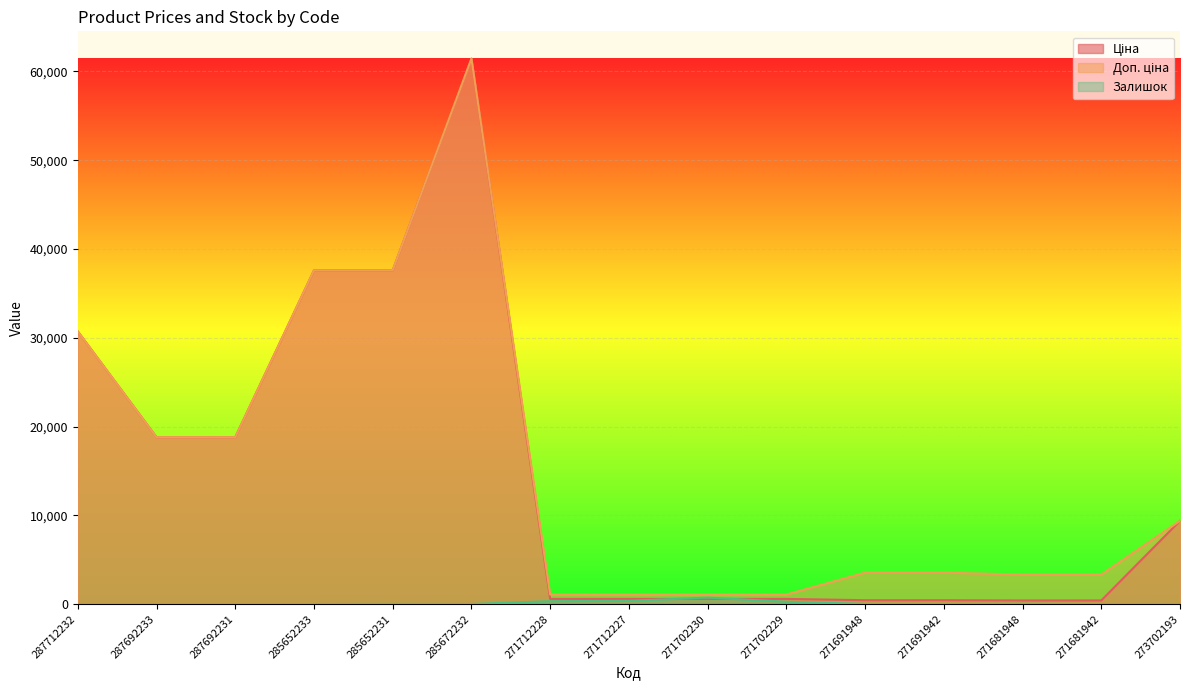

What is the difference between the maximum and minimum values in the Залишок series?

735.0